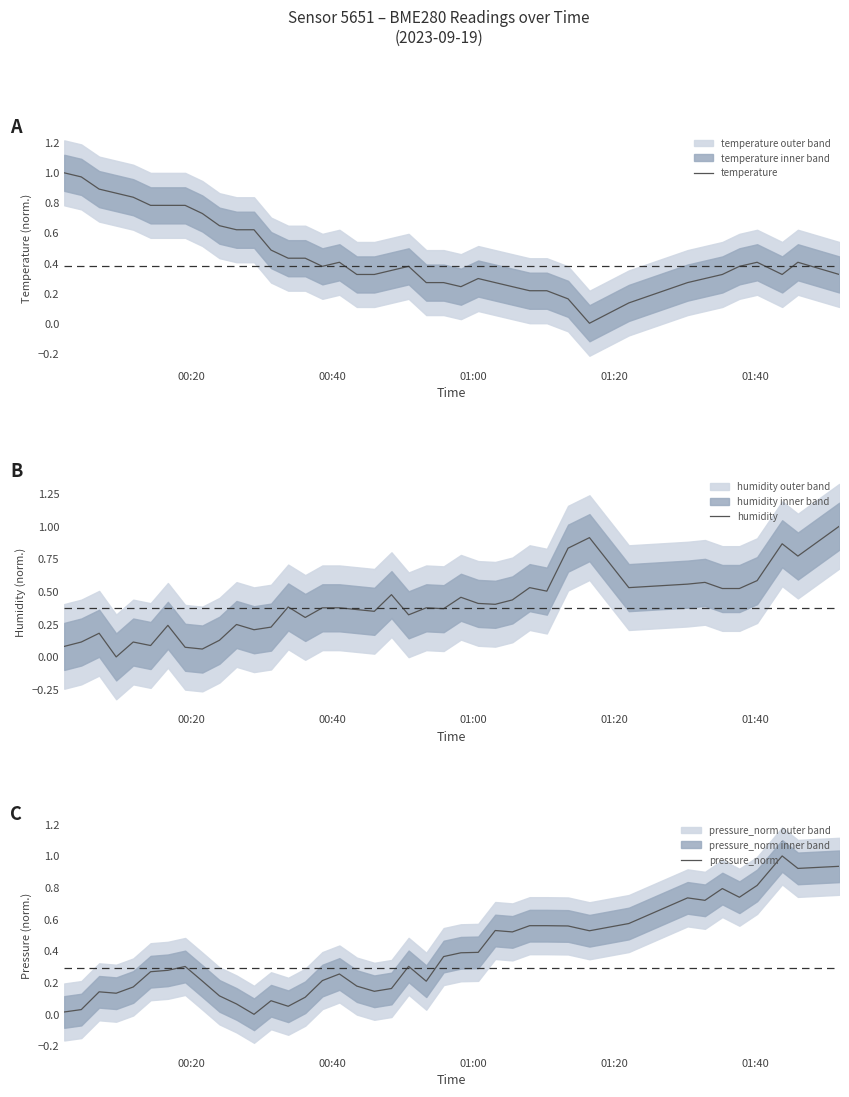

List the series in order of their overall mean, highest first.

temperature, humidity, pressure_norm